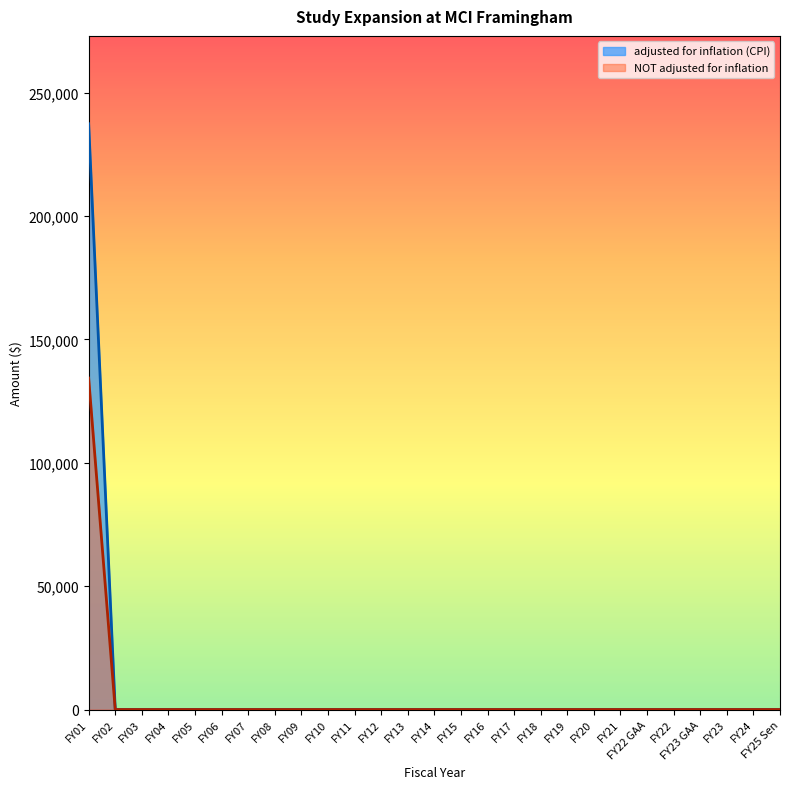

Is the value of NOT adjusted for inflation at FY16 greater than the value of adjusted for inflation (CPI) at FY04?

No